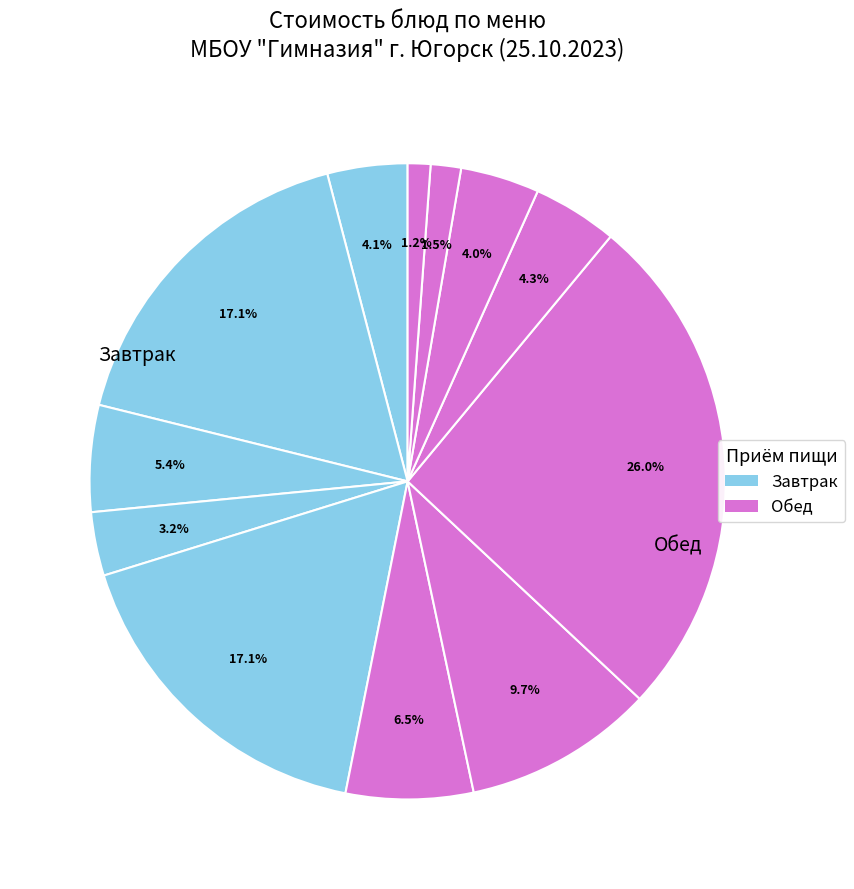

How many segments does this pie chart have?

12